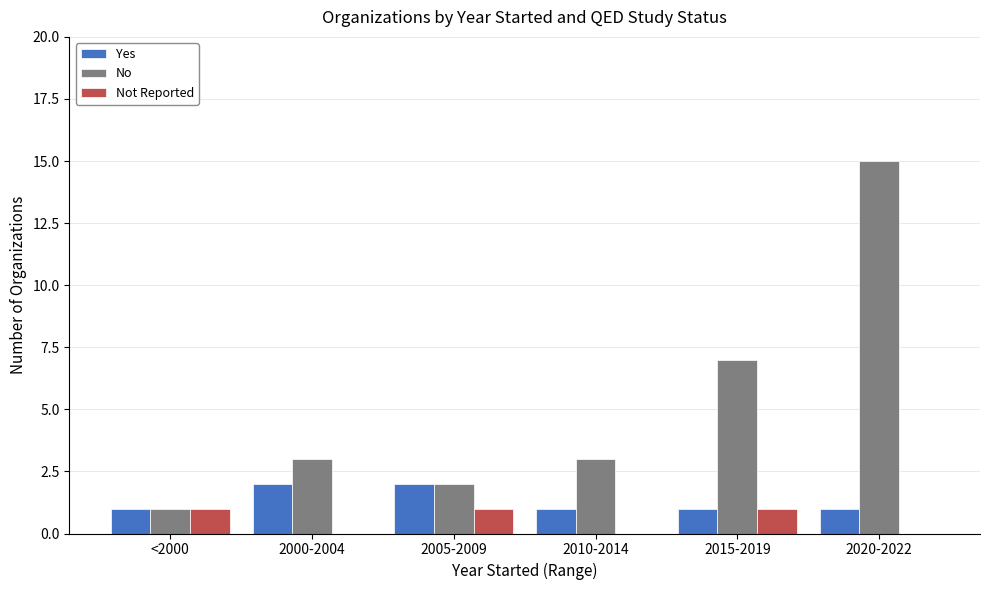

Which series changed the most between <2000 and 2015-2019?

No